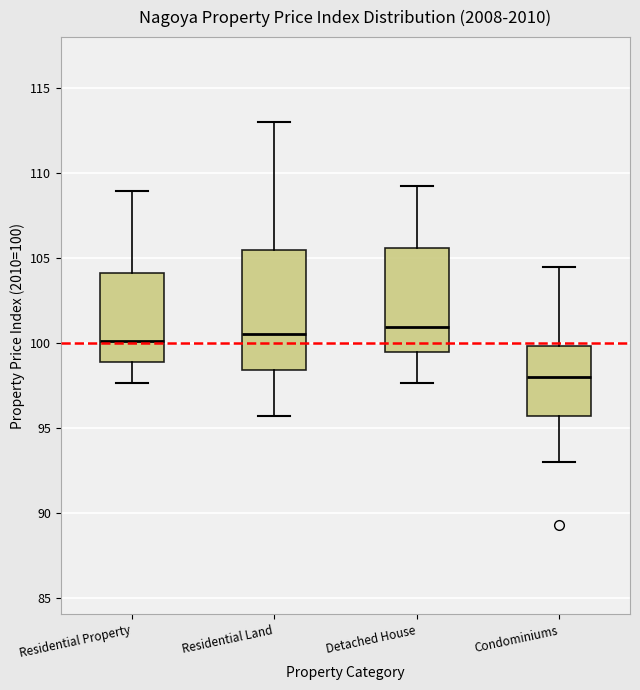

Reading left to right, read every box against the y-axis: the position of its median line, the range the box covers, and the ends of its whiskers. The values are not printed on the chart, so give them approximately, as read against the axis.

Residential Property: median 100.0, box 99.0 to 104.0, whiskers 97.5 to 109.0
Residential Land: median 100.5, box 98.5 to 105.5, whiskers 95.5 to 113.0
Detached House: median 101.0, box 99.5 to 105.5, whiskers 97.5 to 109.5
Condominiums: median 98.0, box 95.5 to 100.0, whiskers 93.0 to 104.5